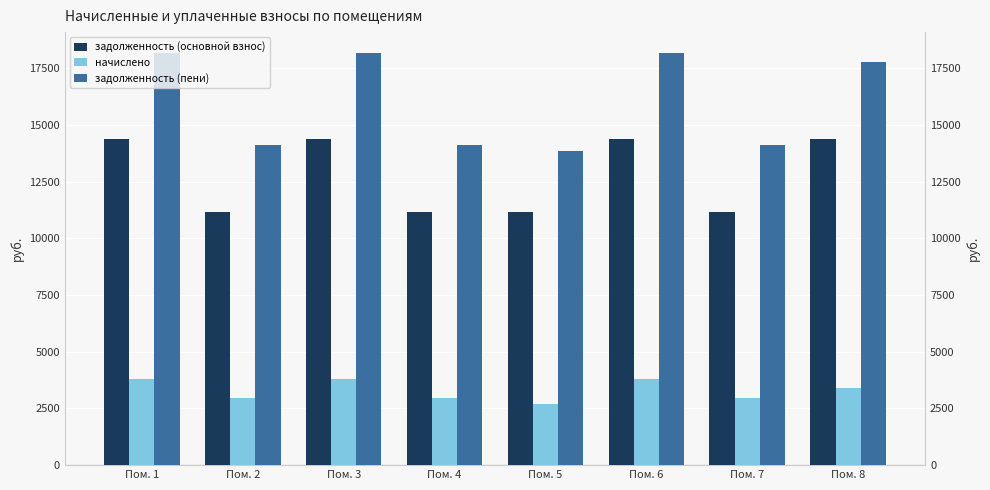

Reading left to right, extract all data points from this chart.

задолженность (основной взнос): Пом. 1=14380.8	Пом. 2=11170.8	Пом. 3=14380.8	Пом. 4=11170.8	Пом. 5=11170.8	Пом. 6=14380.8	Пом. 7=11170.8	Пом. 8=14380.8
начислено: Пом. 1=3810.2	Пом. 2=2959.8	Пом. 3=3810.2	Пом. 4=2959.8	Пом. 5=2699.9	Пом. 6=3810.2	Пом. 7=2959.8	Пом. 8=3420.5
задолженность (пени): Пом. 1=18191.0	Пом. 2=14130.6	Пом. 3=18191.0	Пом. 4=14130.6	Пом. 5=13870.7	Пом. 6=18191.0	Пом. 7=14130.6	Пом. 8=17801.3